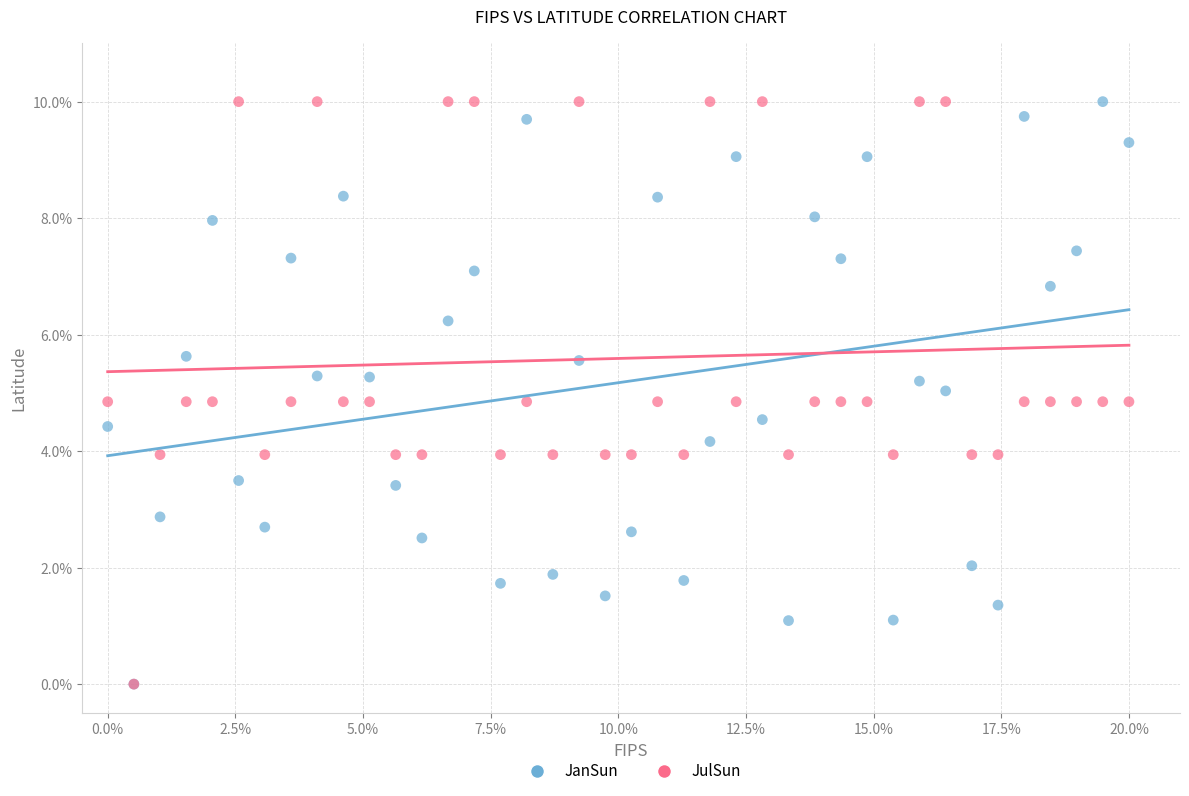

What are all the series names shown in the legend?

JanSun, JulSun